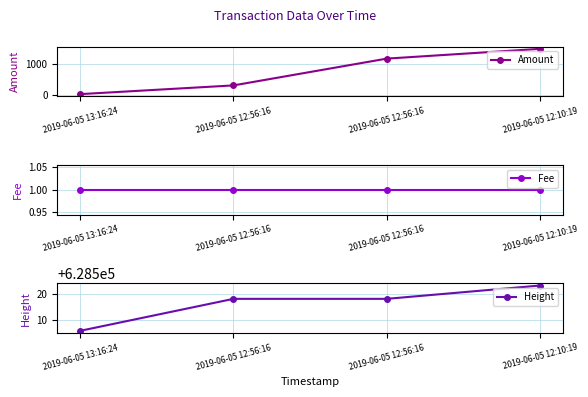

What is the value of the Fee point at the 3rd from the left?

1.0